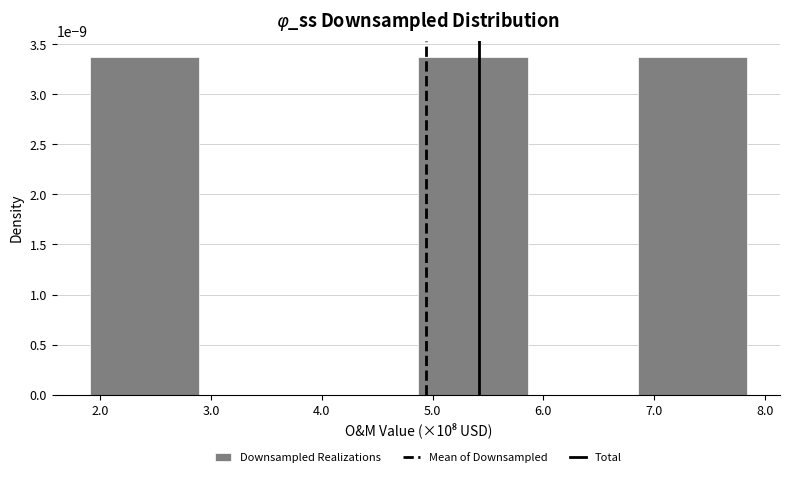

True or false: the data shows 0.0 at 7.0.

True